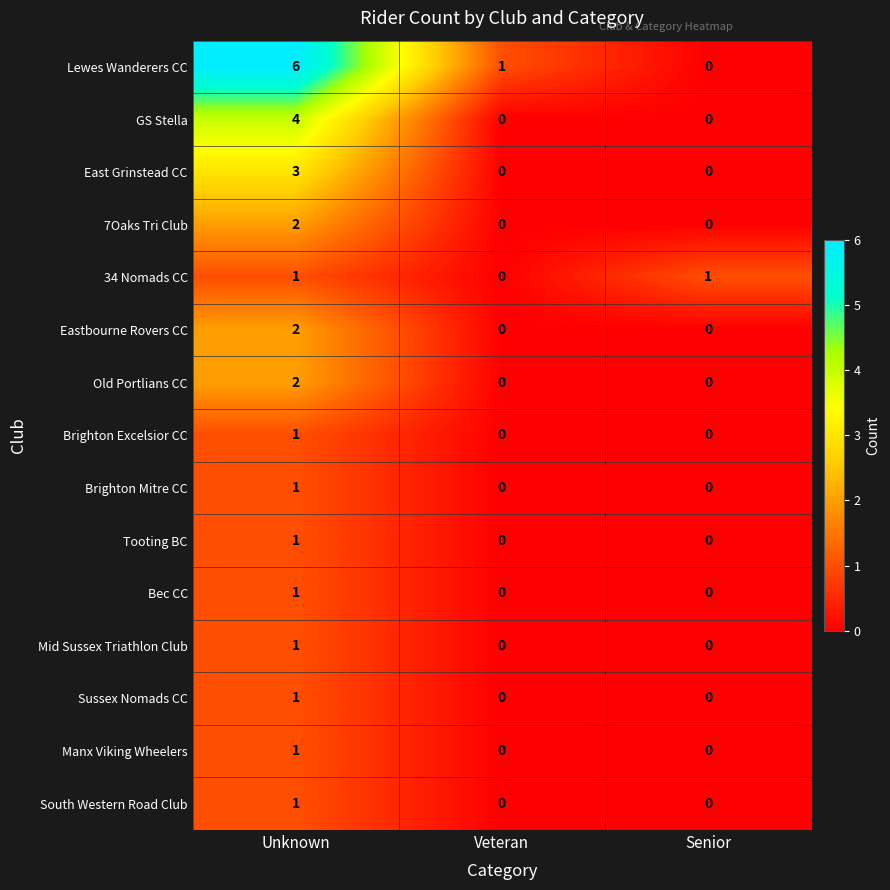

What is the total value across all series at Veteran?

1